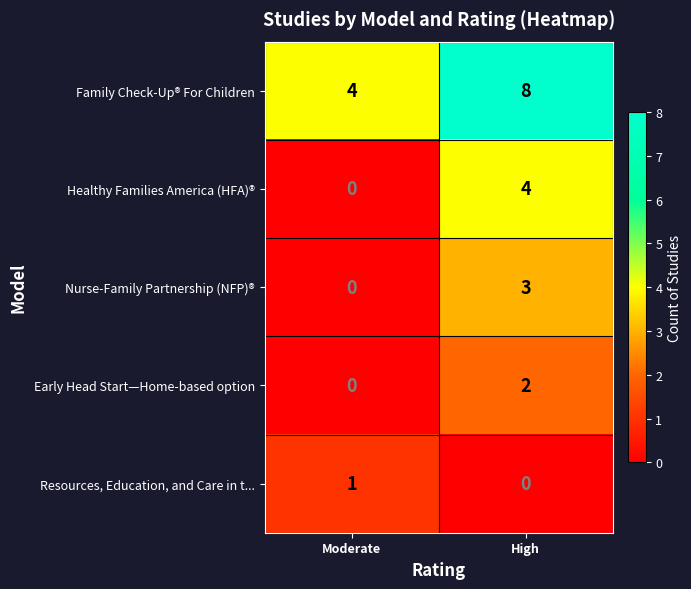

Is it true that Family Check-Up® For Children equals 4 at Moderate?

True